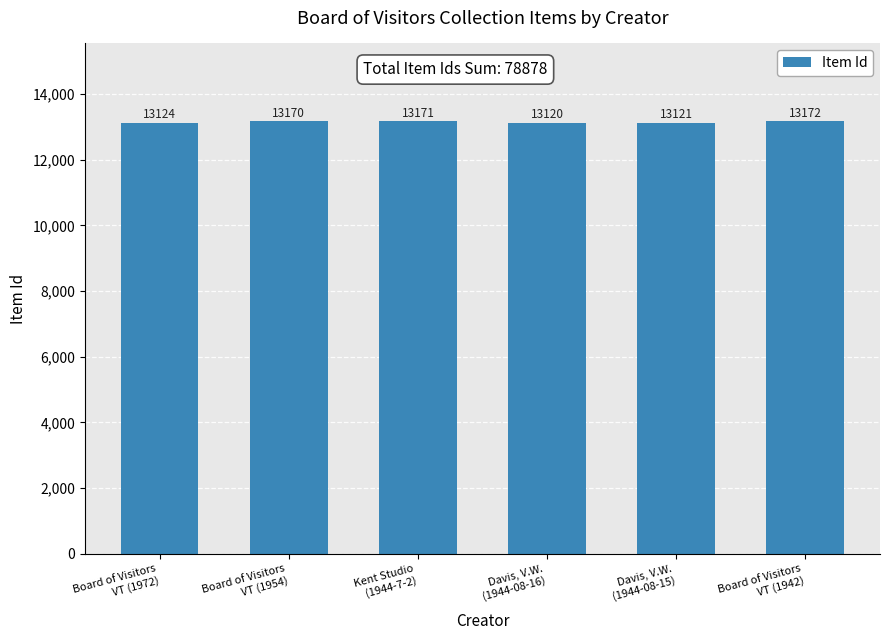

The chart shows a value of 21272 at Davis, V.W.
(1944-08-16). True or false?

False